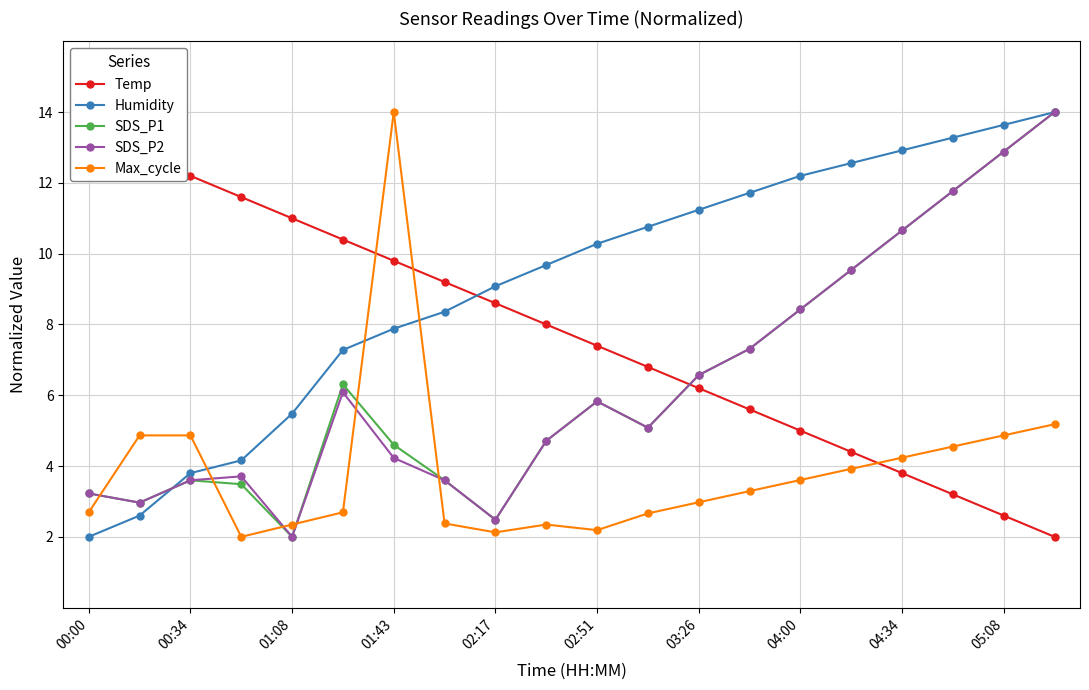

What is the maximum value for Temp?

14.0